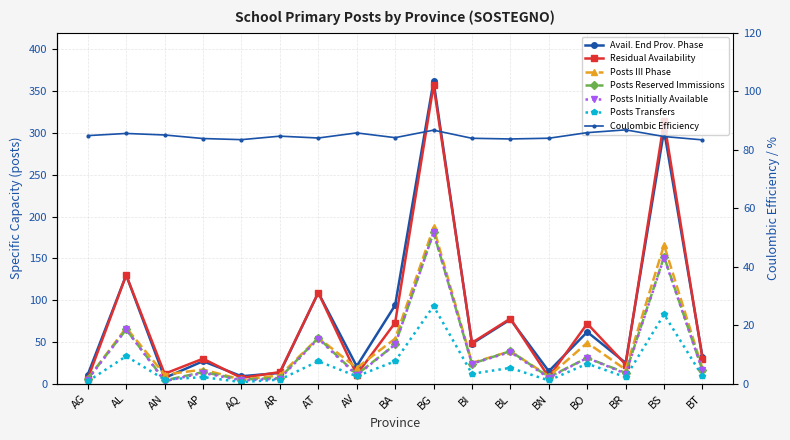

True or false: Posti_III_Fase and Posti_Inizialmente_Disponibili intersect in this chart.

False